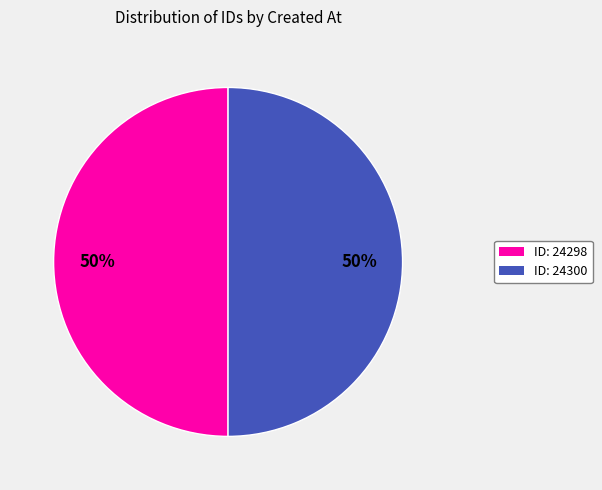

To the nearest percent, what is the average slice percentage?

50%